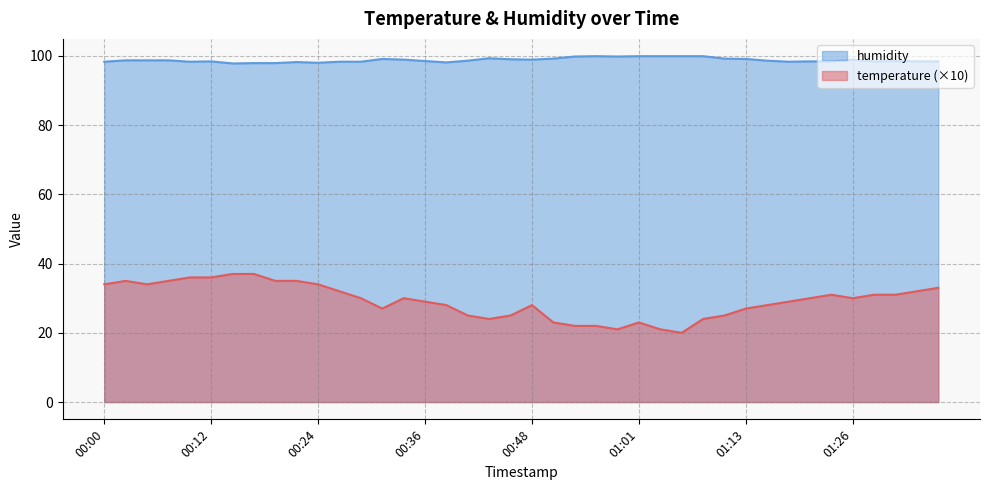

What is the label of the 1st point from the right?

01:36